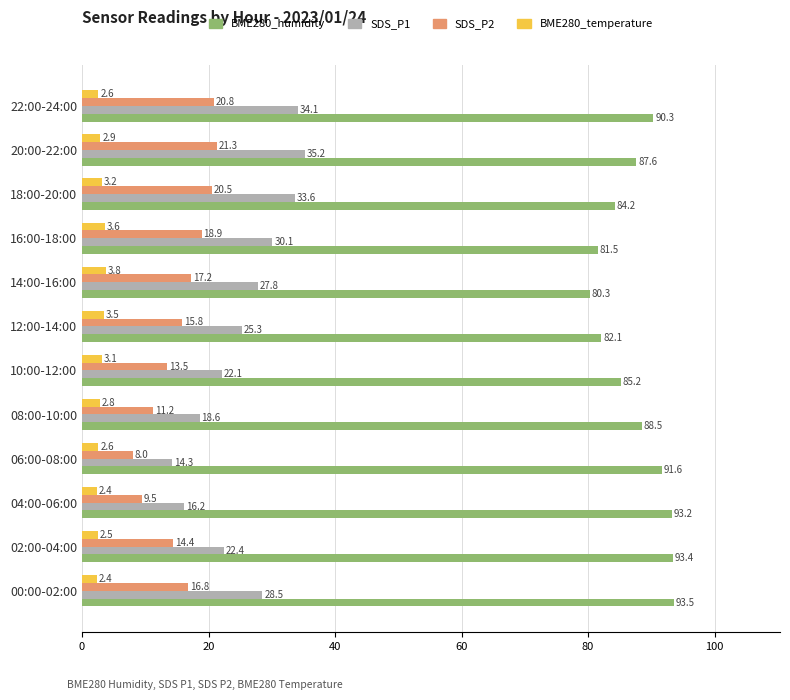

What are all the series names shown in the legend?

BME280_humidity, SDS_P1, SDS_P2, BME280_temperature